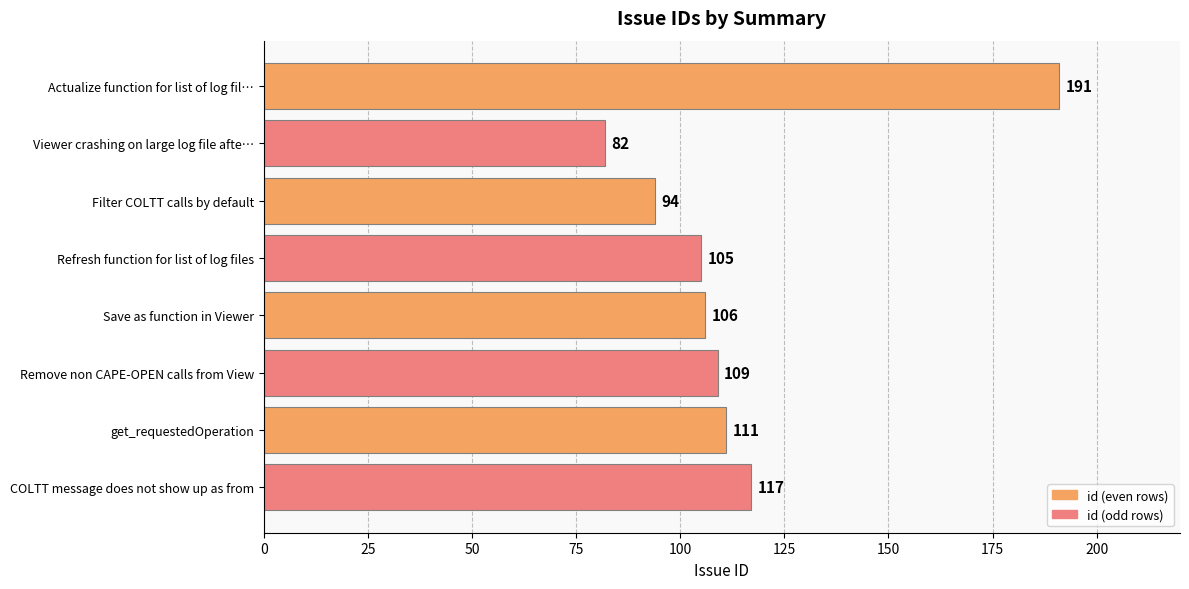

Reading bottom to top, transcribe all the data shown in this chart.

COLTT message does not show up as from=117	get_requestedOperation=111	Remove non CAPE-OPEN calls from View=109	Save as function in Viewer=106	Refresh function for list of log files=105	Filter COLTT calls by default=94	Viewer crashing on large log file afte…=82	Actualize function for list of log fil…=191